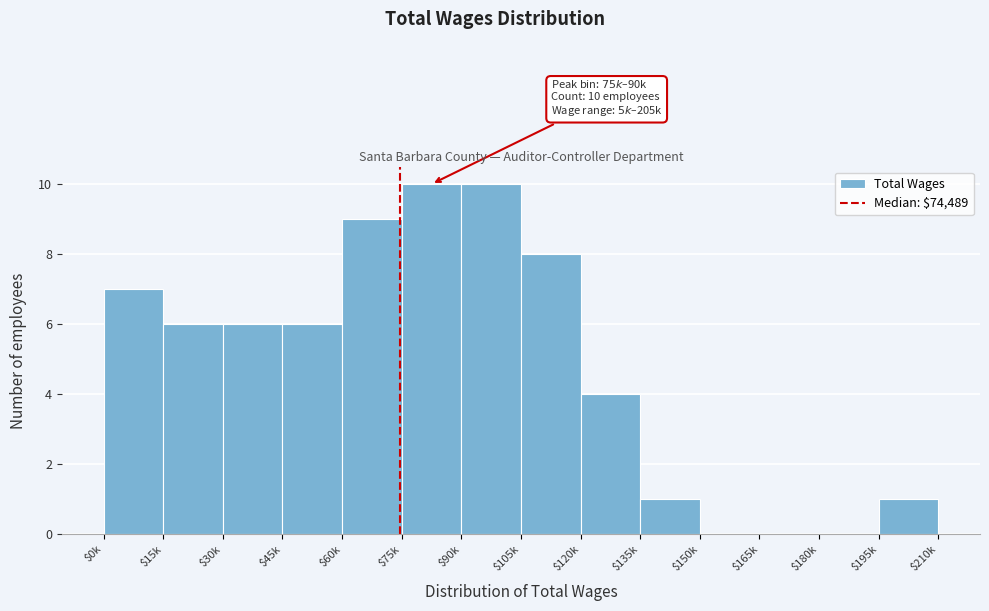

The value at $0k is 10. True or false?

False